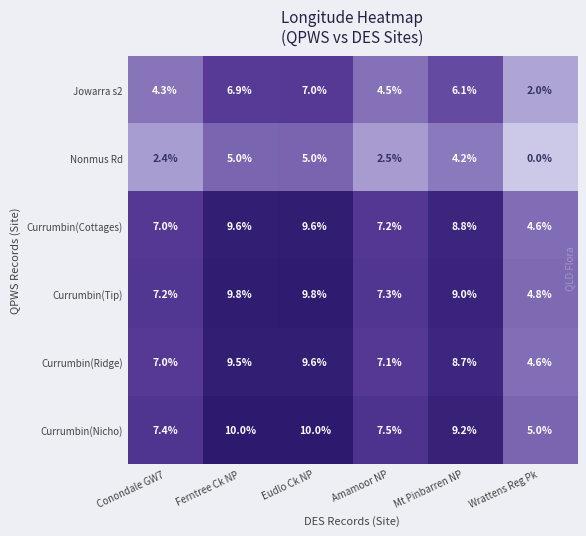

At which label is Jowarra s2 closest to 4?

Conondale GW7